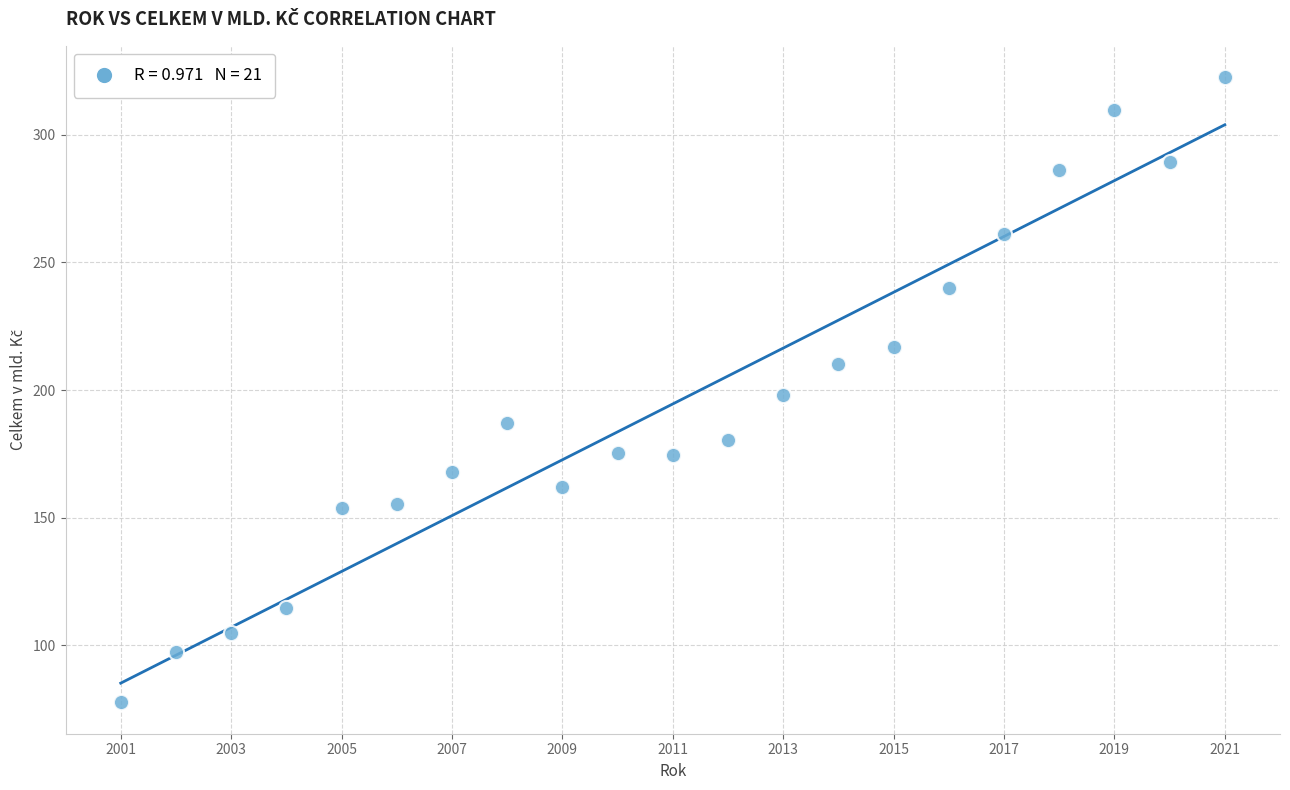

What is the range of Y values (max minus min)?

244.9